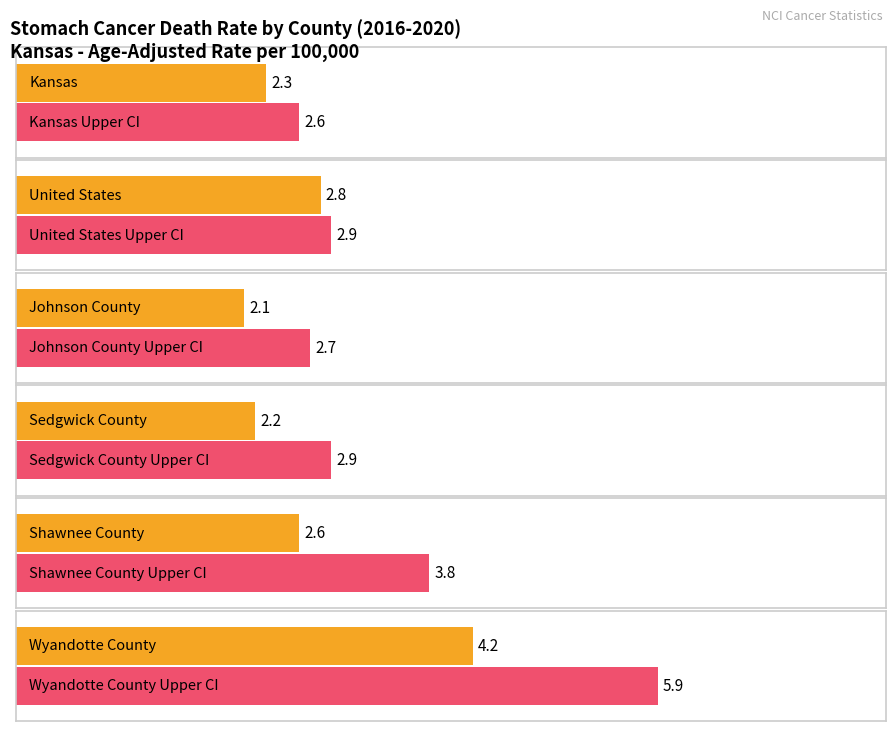

Are the bars horizontal?

Yes